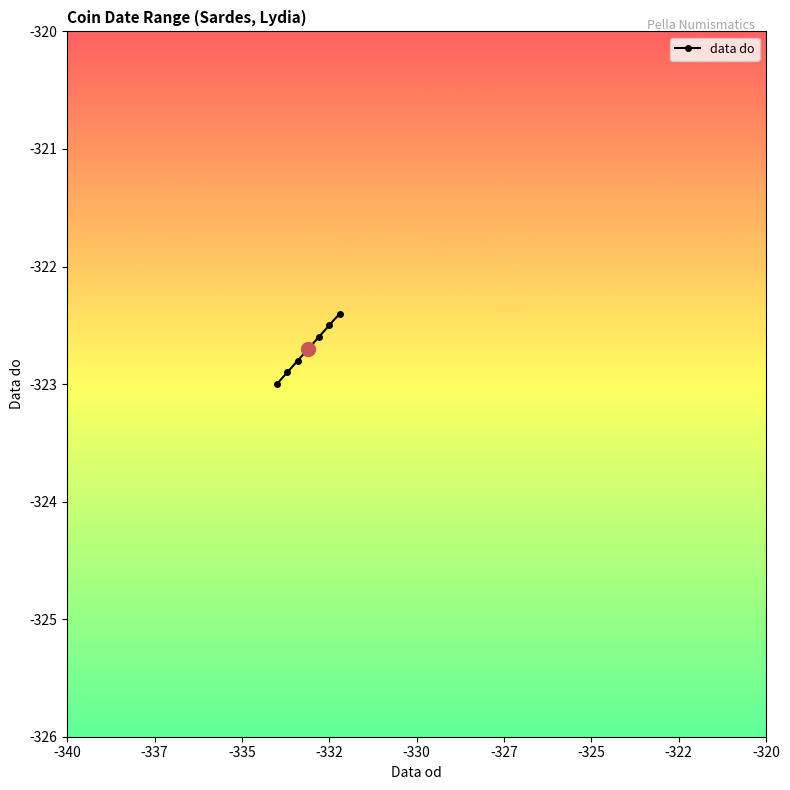

Reading left to right, what are all the values shown in this chart?

-323.0	-322.9	-322.8	-322.7	-322.6	-322.5	-322.4